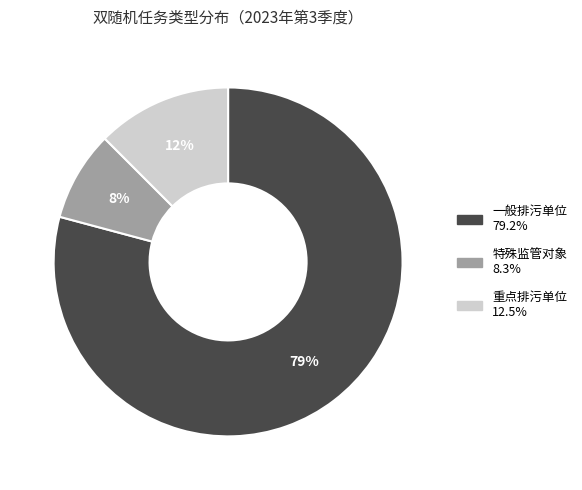

Approximately how many times larger is the value at 特殊监管对象 compared to 重点排污单位?

0.7